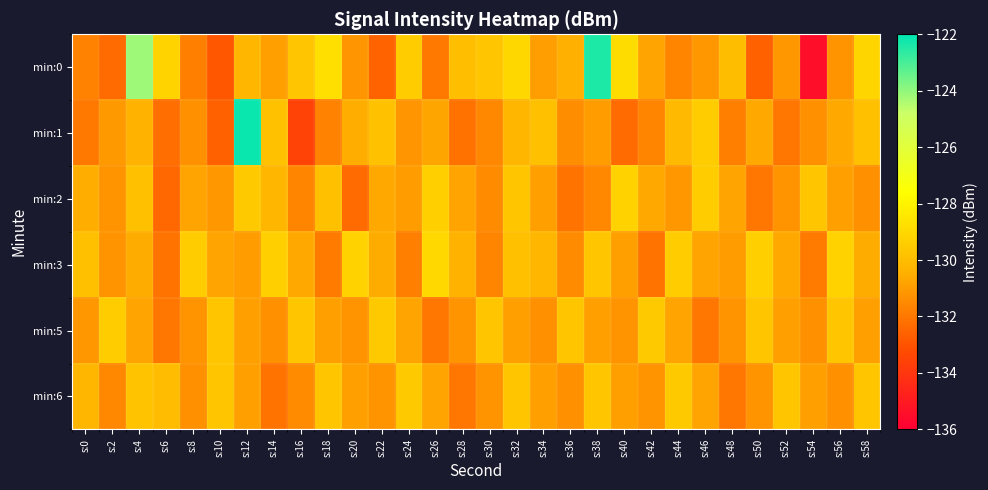

At s:44, list the series in order from smallest to largest.

min:0, min:2, min:5, min:1, min:6, min:3